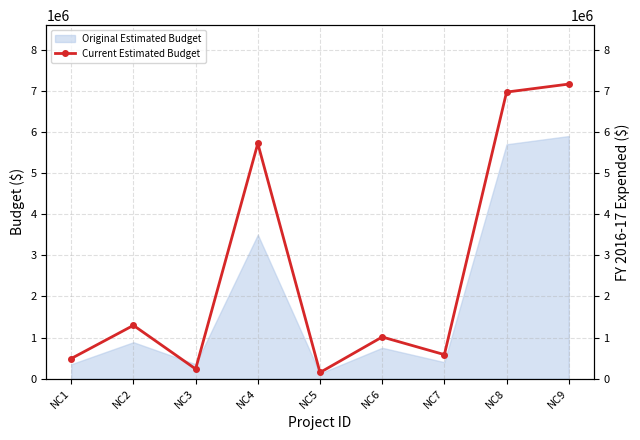

What is the maximum value shown in the chart?

7164601